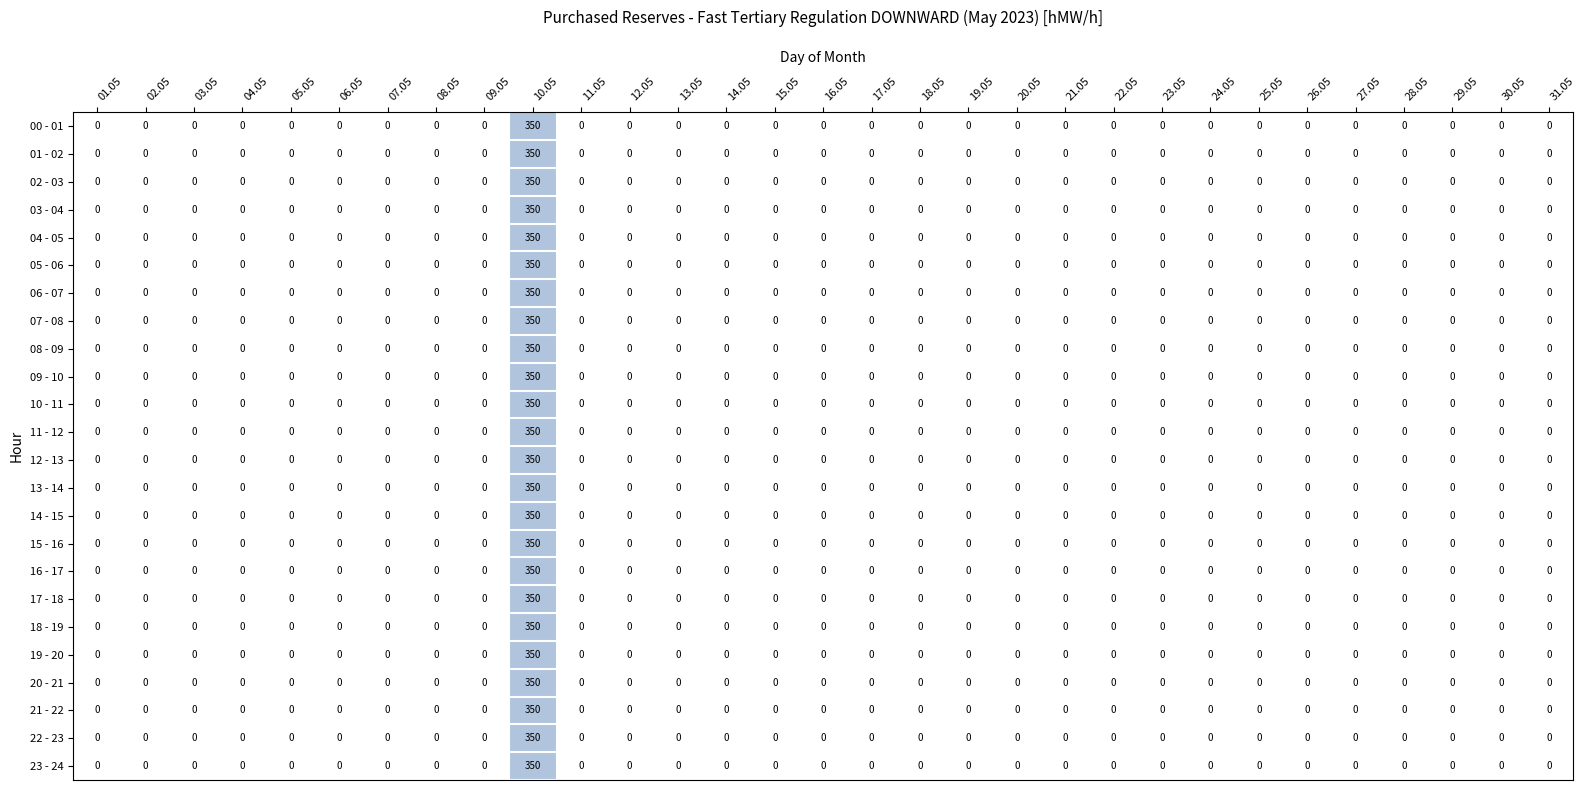

What is the difference between the maximum and minimum values in the 15 - 16 series?

350